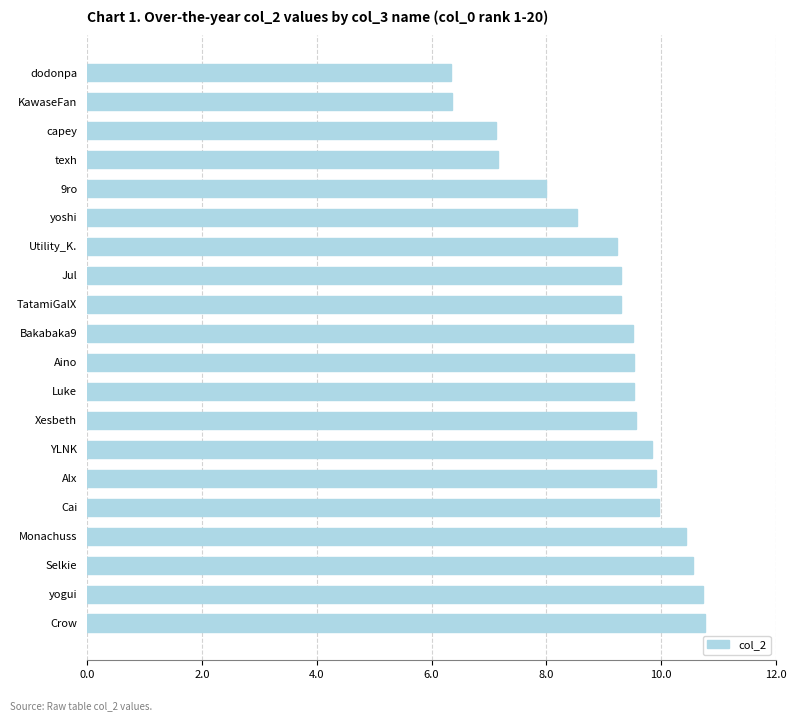

What is the sum of the values at yogui and Xesbeth?

20.3